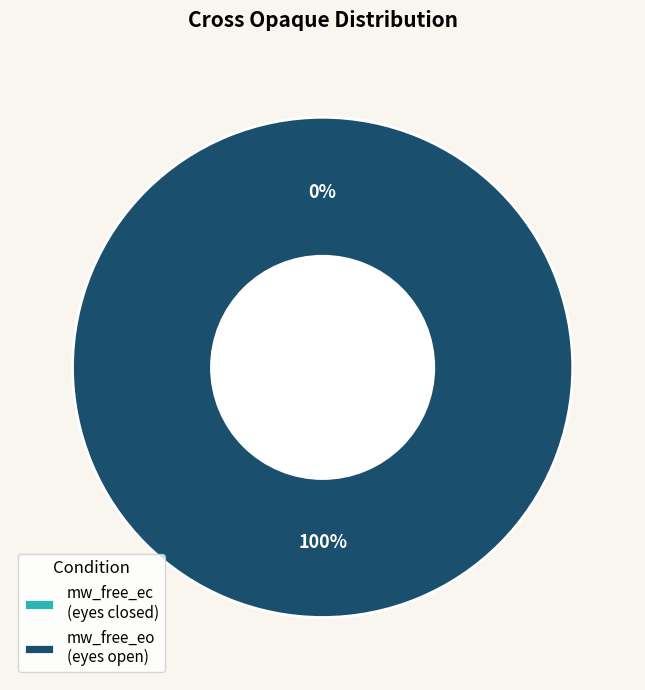

To the nearest percent, what portion does audio/mw_free_eo.wav represent?

100%